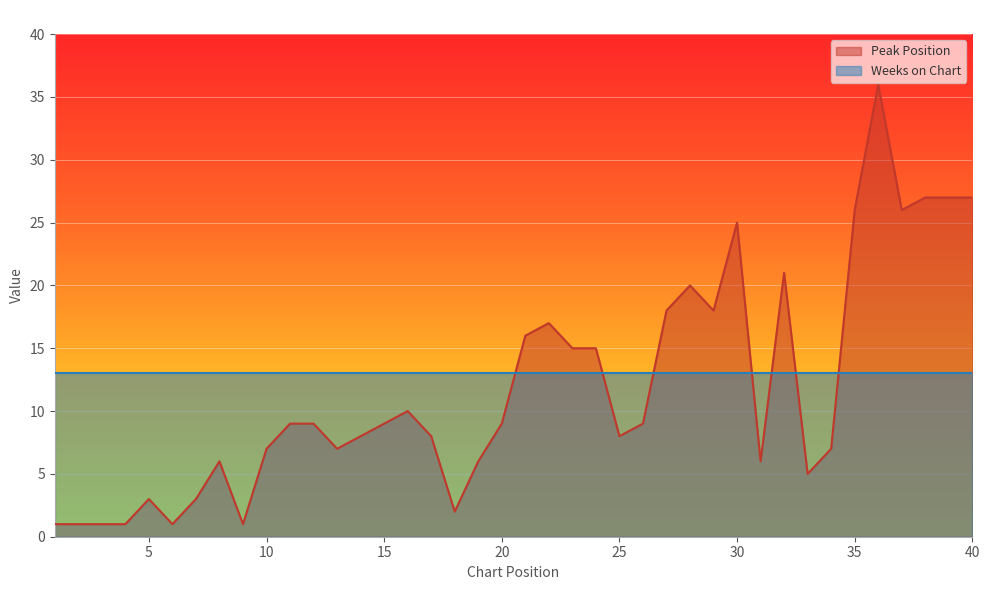

At which category does the chart reach its peak across all series?

36